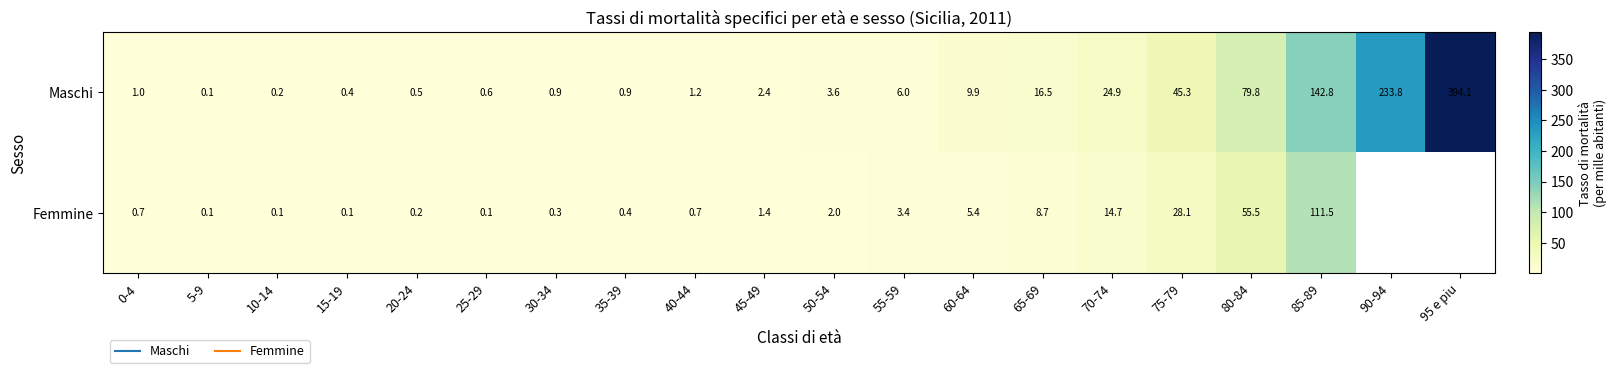

What is the difference between the second highest and second lowest values in the Maschi series?

233.6